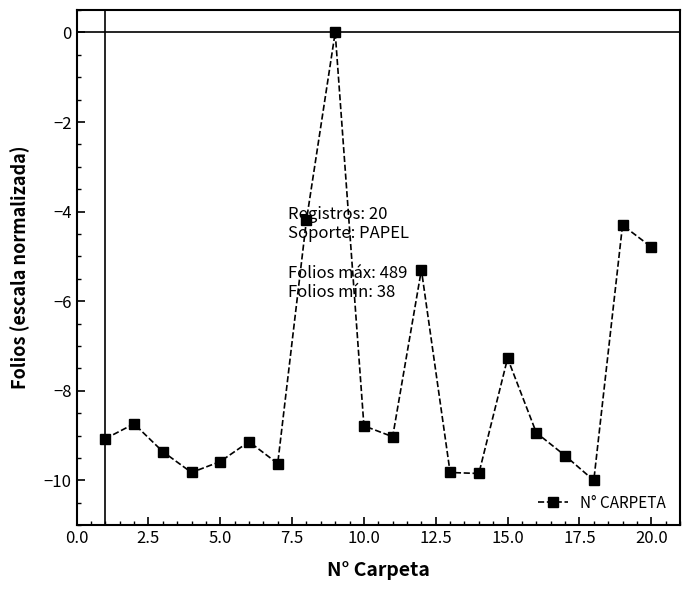

How many interior local peaks (higher than both neighbors) does the data have?

6